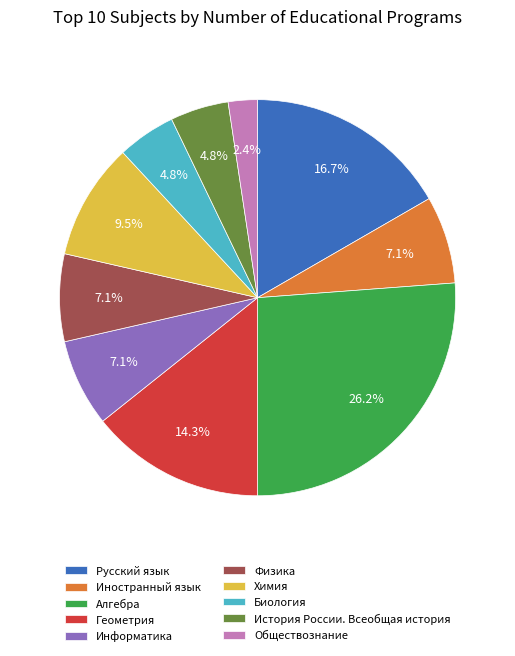

Between Обществознание and Русский язык, which is larger?

Русский язык